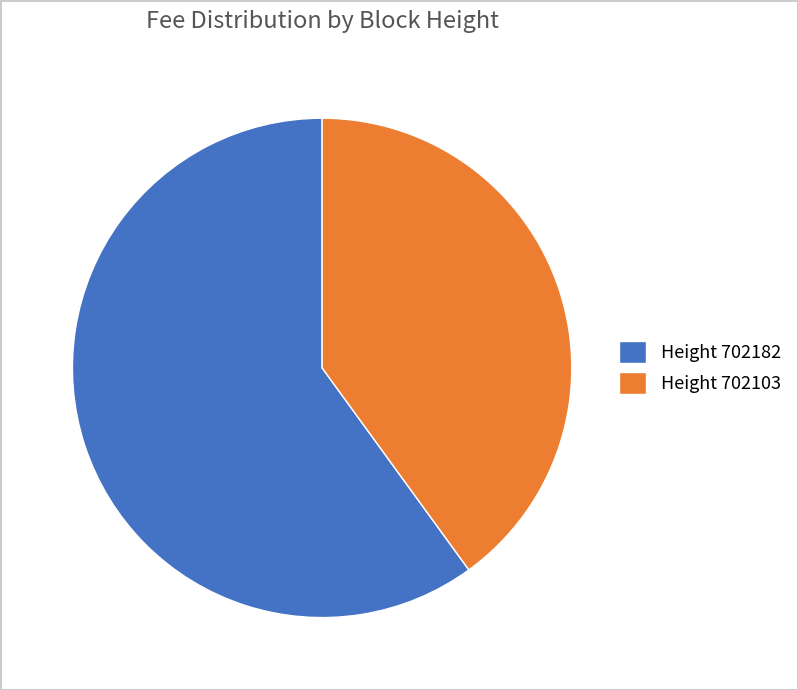

Combined, do Height 702182 and Height 702103 account for over 50%?

Yes